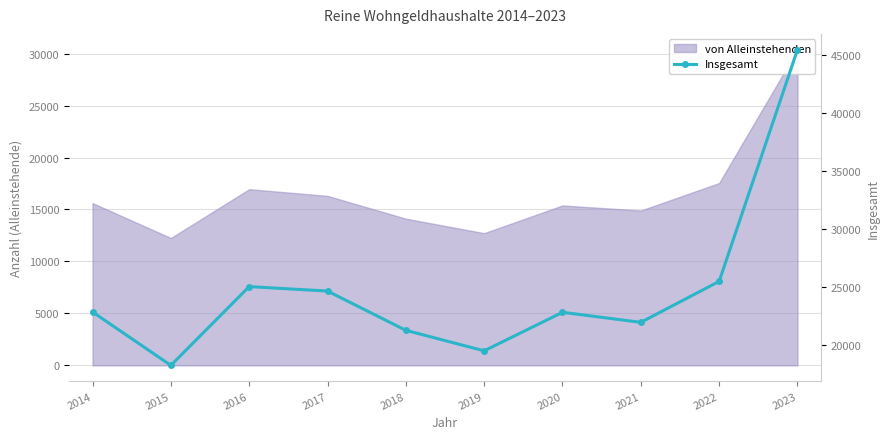

What is the smallest value displayed?

18212